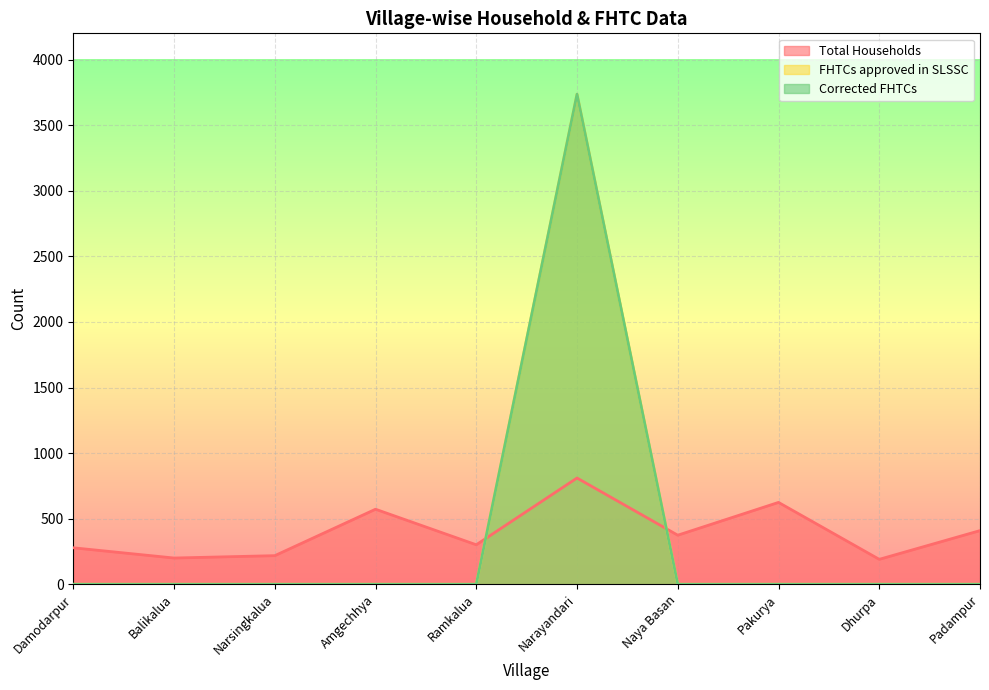

What is the label of the 5th point from the left?

Ramkalua